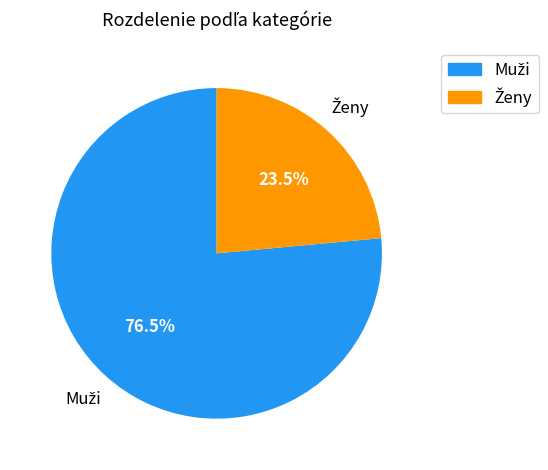

Does any single category account for the majority?

Yes